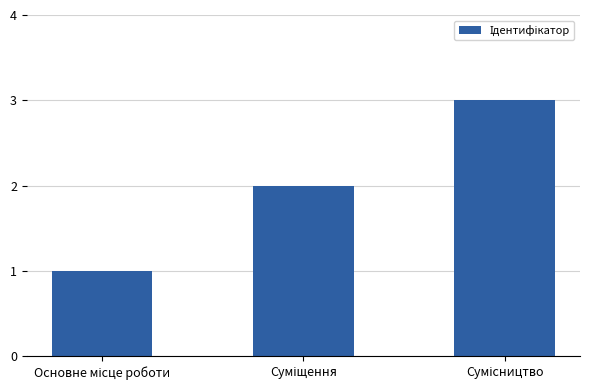

What is the greatest value displayed?

3